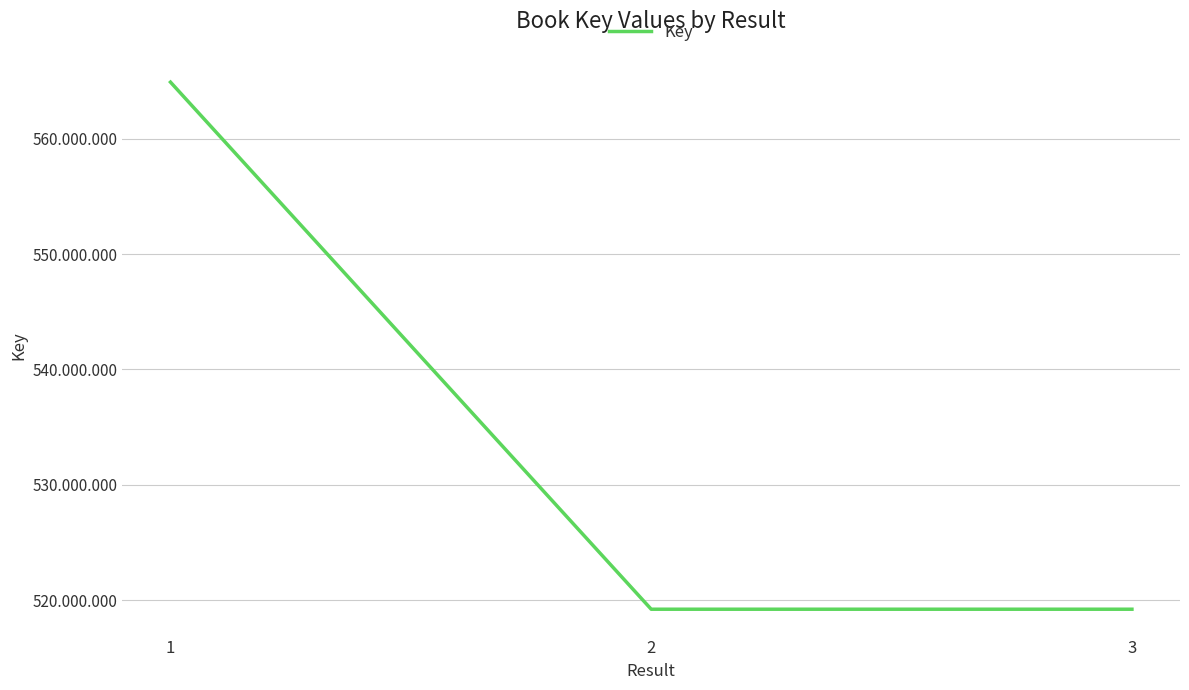

The value at 1 is 770987808. True or false?

False